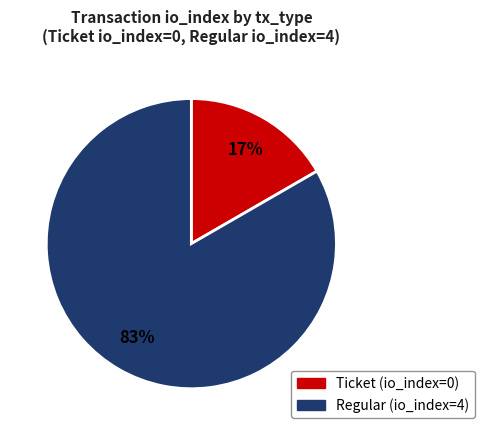

To the nearest percent, what portion does Regular represent?

83%